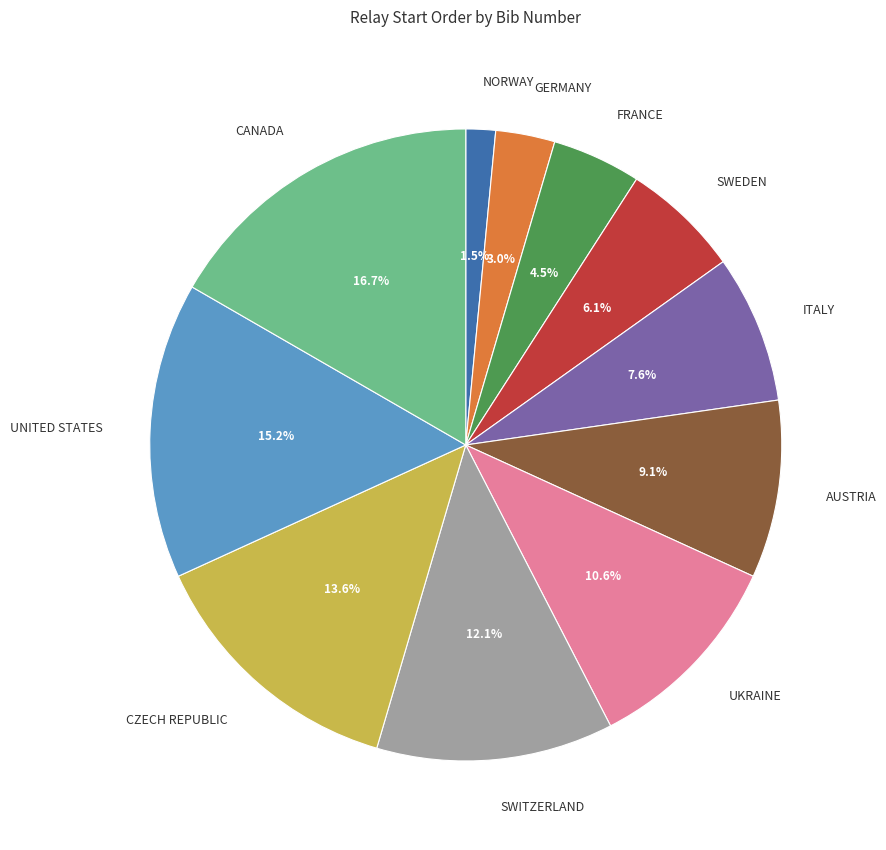

To the nearest percent, what portion does UKRAINE represent?

11%